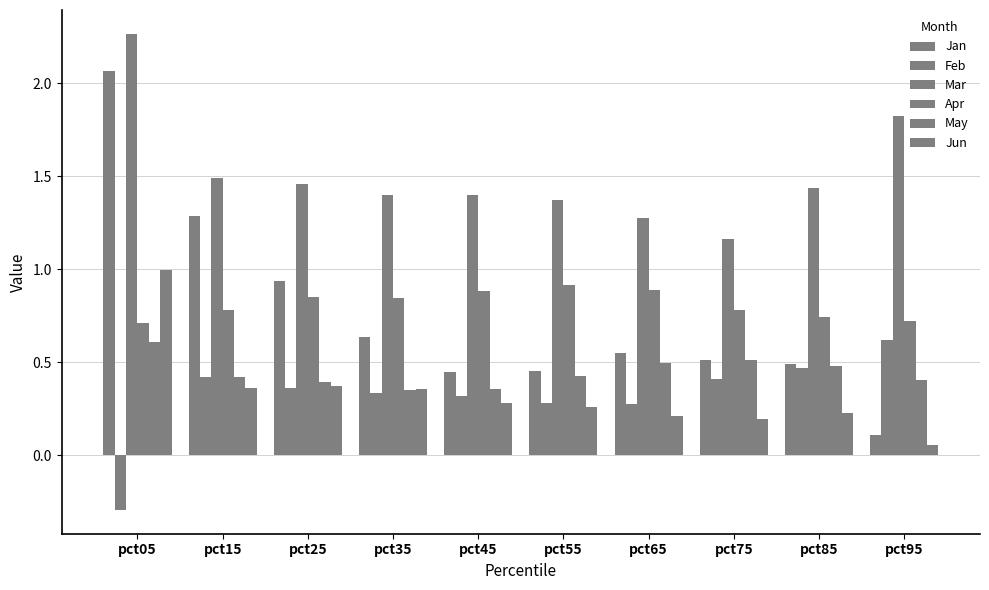

Reading left to right, list all the values displayed in this chart.

Jan: 2.1	1.3	0.9	0.6	0.4	0.5	0.5	0.5	0.5	0.1
Feb: -0.3	0.4	0.4	0.3	0.3	0.3	0.3	0.4	0.5	0.6
Mar: 2.3	1.5	1.5	1.4	1.4	1.4	1.3	1.2	1.4	1.8
Apr: 0.7	0.8	0.9	0.8	0.9	0.9	0.9	0.8	0.7	0.7
May: 0.6	0.4	0.4	0.4	0.4	0.4	0.5	0.5	0.5	0.4
Jun: 1.0	0.4	0.4	0.4	0.3	0.3	0.2	0.2	0.2	0.1